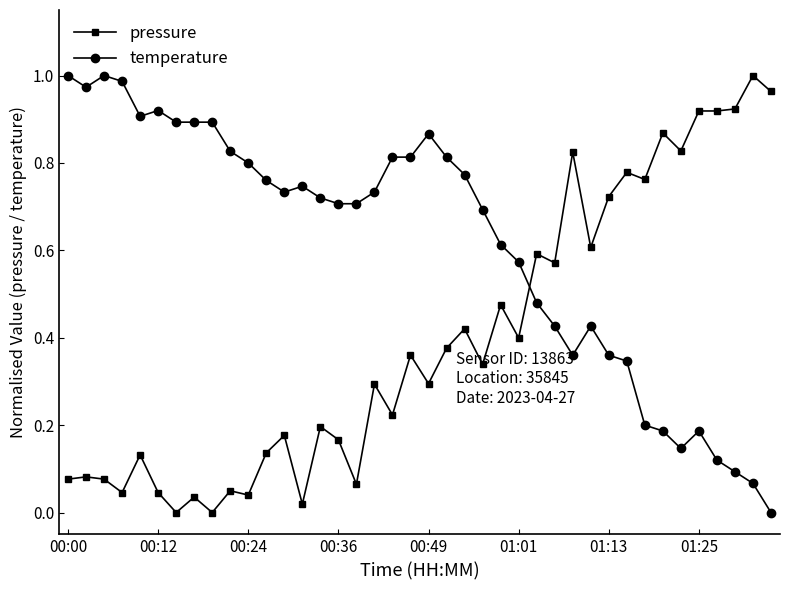

Which series has the largest total across all categories?

temperature